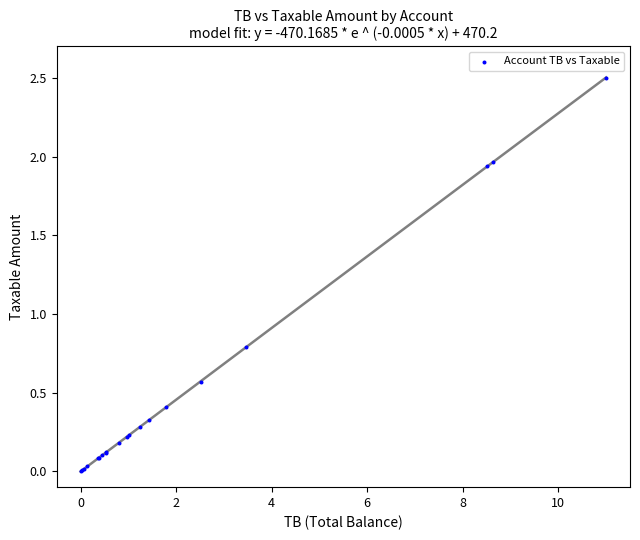

What Y value in the scatter plot is closest to 1?

0.8